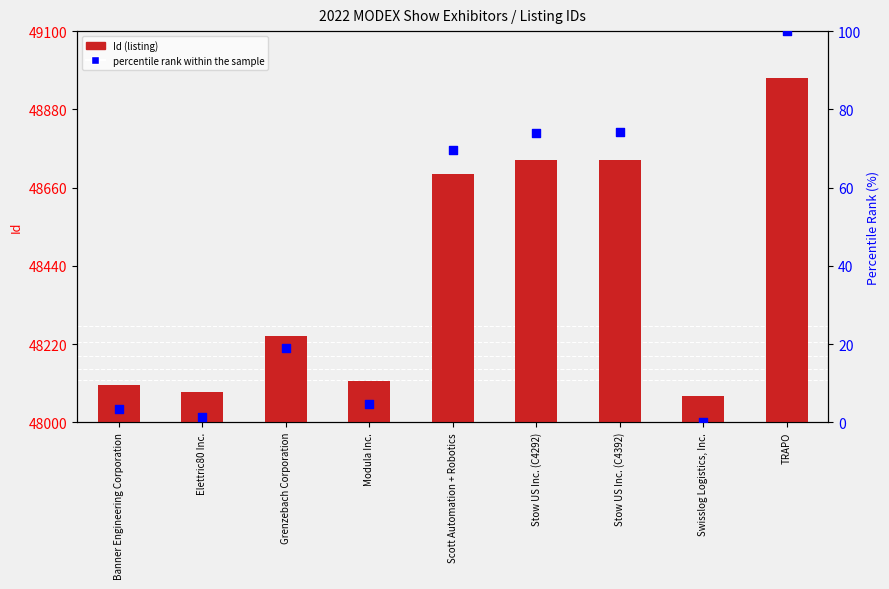

What are all the series names shown in the legend?

Id, percentile rank within the sample